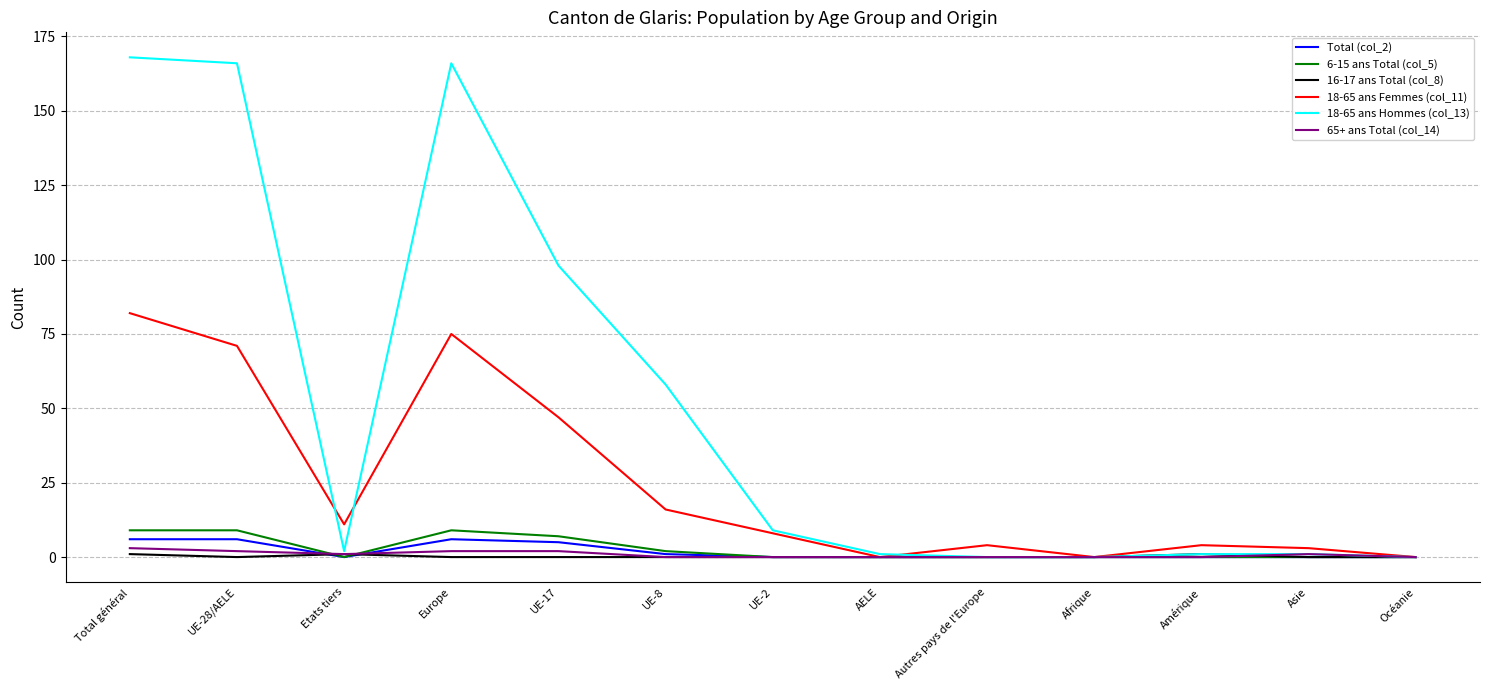

Is the value of 18-65 ans Hommes (col_13) at UE-28/AELE greater than the value of 6-15 ans Total (col_5) at Amérique?

Yes